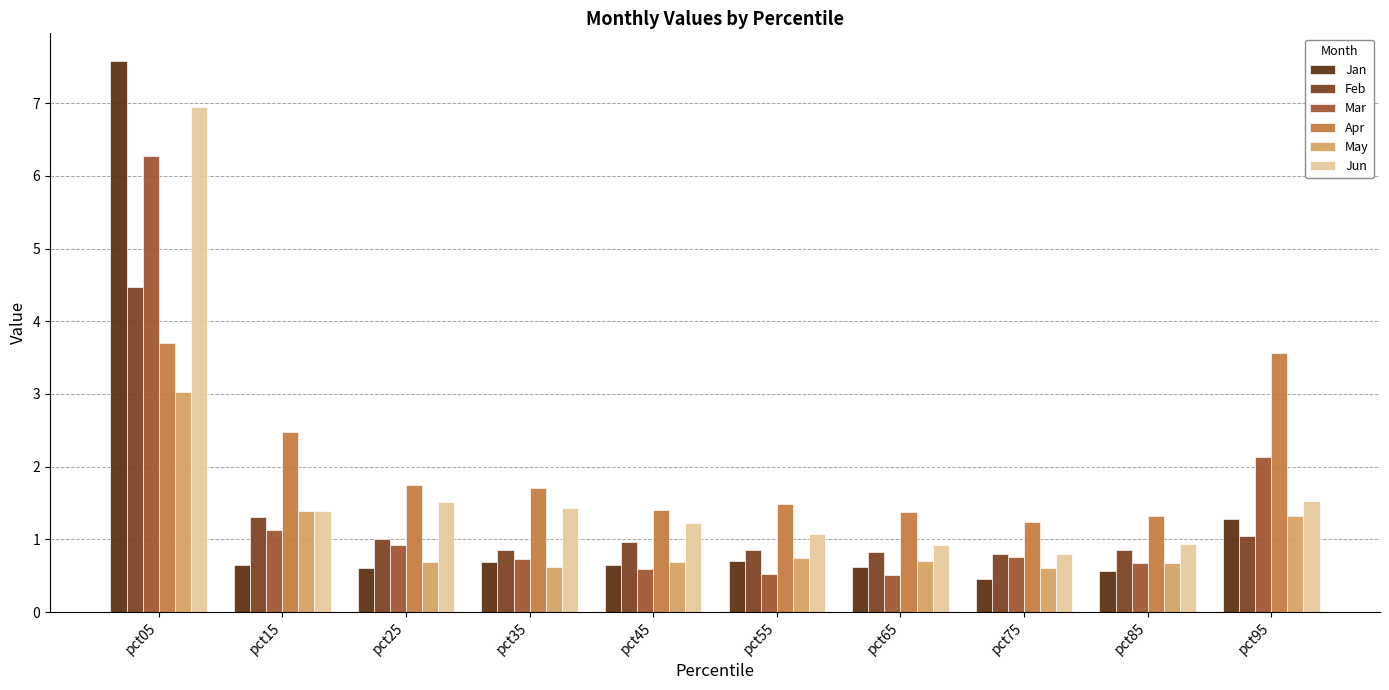

What is the average value of the Jan series?

1.4